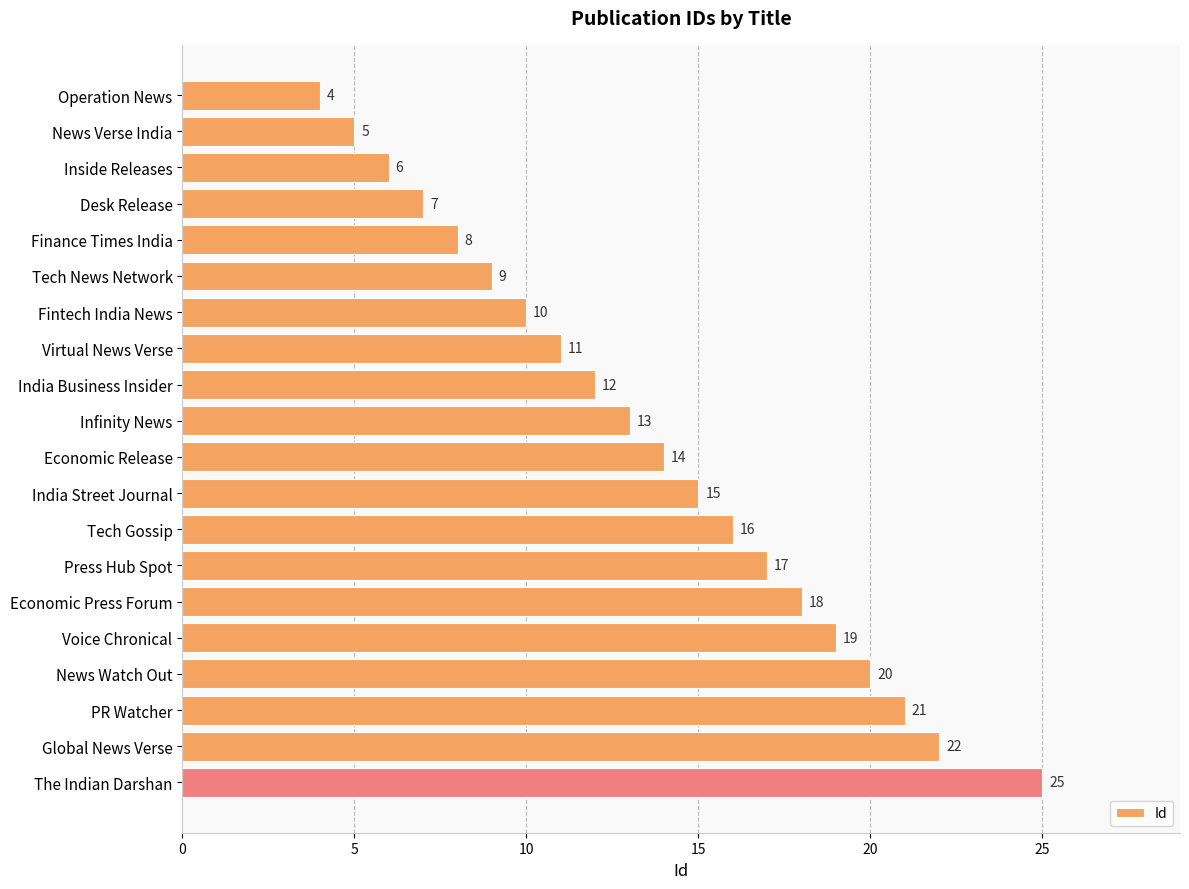

What is the change in value from Desk Release to Finance Times India?

+1